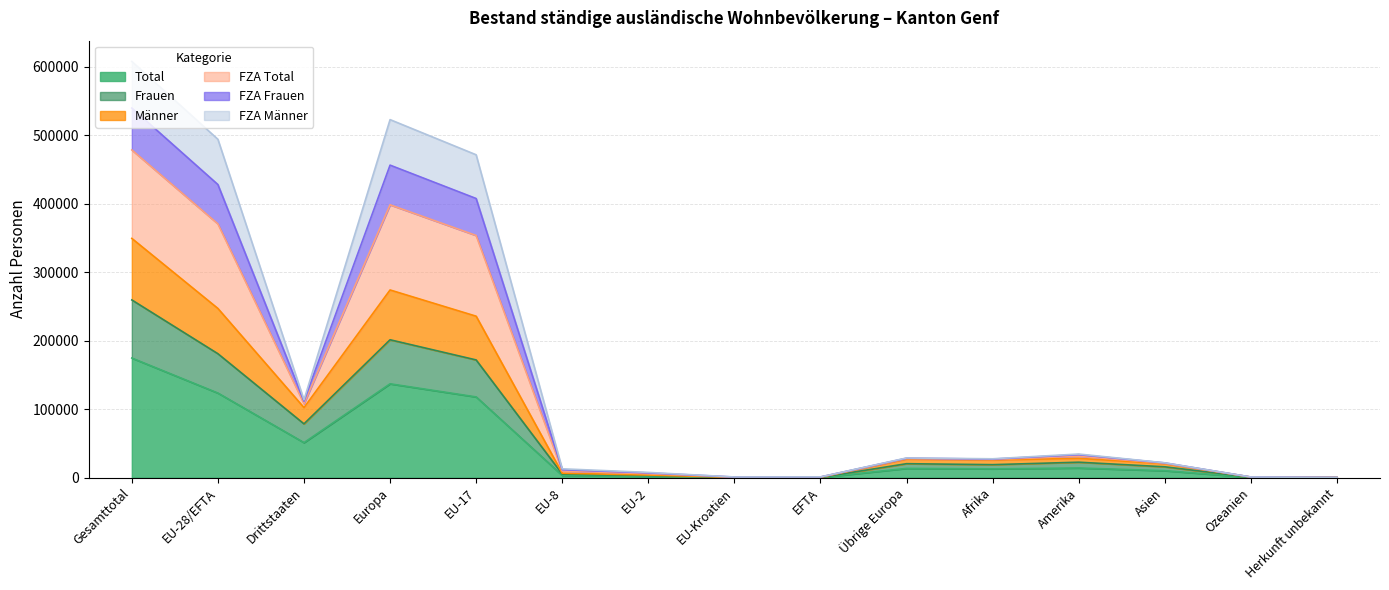

Reading left to right, list all the values displayed in this chart.

Total: Gesamttotal=174739	EU-28/EFTA=123581	Drittstaaten=51158	Europa=137083	EU-17=117921	EU-8=3226	EU-2=1912	EU-Kroatien=246	EFTA=276	Übrige Europa=13502	Afrika=12844	Amerika=14105	Asien=10165	Ozeanien=398	Herkunft unbekannt=144
Frauen: Gesamttotal=259592	EU-28/EFTA=181030	Drittstaaten=78562	Europa=201414	EU-17=171947	EU-8=5180	EU-2=3103	EU-Kroatien=389	EFTA=411	Übrige Europa=20384	Afrika=18975	Amerika=22556	Asien=15845	Ozeanien=596	Herkunft unbekannt=206
Männer: Gesamttotal=349478	EU-28/EFTA=247162	Drittstaaten=102316	Europa=274166	EU-17=235842	EU-8=6452	EU-2=3824	EU-Kroatien=492	EFTA=552	Übrige Europa=27004	Afrika=25688	Amerika=28210	Asien=20330	Ozeanien=796	Herkunft unbekannt=288
FZA Total: Gesamttotal=607934	EU-28/EFTA=494246	Drittstaaten=113688	Europa=522988	EU-17=471618	EU-8=12900	EU-2=7640	EU-Kroatien=984	EFTA=1104	Übrige Europa=28742	Afrika=27538	Amerika=34482	Asien=21668	Ozeanien=962	Herkunft unbekannt=296
FZA Frauen: Gesamttotal=539914	EU-28/EFTA=428141	Drittstaaten=111773	Europa=456505	EU-17=407747	EU-8=11628	EU-2=6922	EU-Kroatien=881	EFTA=963	Übrige Europa=28364	Afrika=27098	Amerika=33583	Asien=21513	Ozeanien=921	Herkunft unbekannt=294
FZA Männer: Gesamttotal=478706	EU-28/EFTA=370704	Drittstaaten=108002	Europa=398577	EU-17=353730	EU-8=9676	EU-2=5732	EU-Kroatien=738	EFTA=828	Übrige Europa=27873	Afrika=26613	Amerika=31346	Asien=20999	Ozeanien=879	Herkunft unbekannt=292